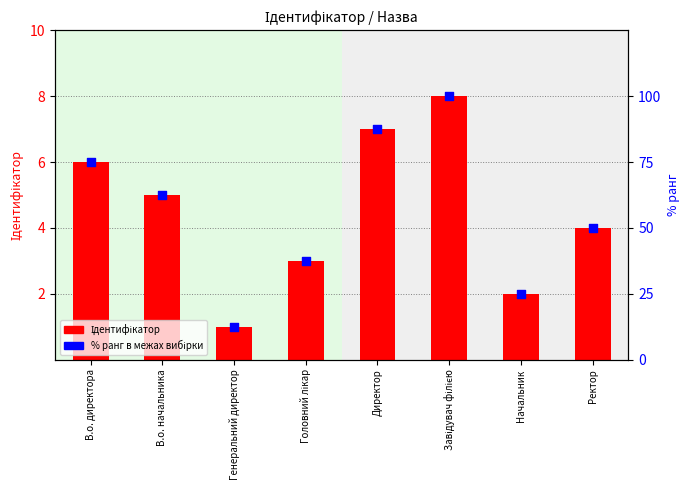

Which series has the largest Y range (max minus min)?

% ранг